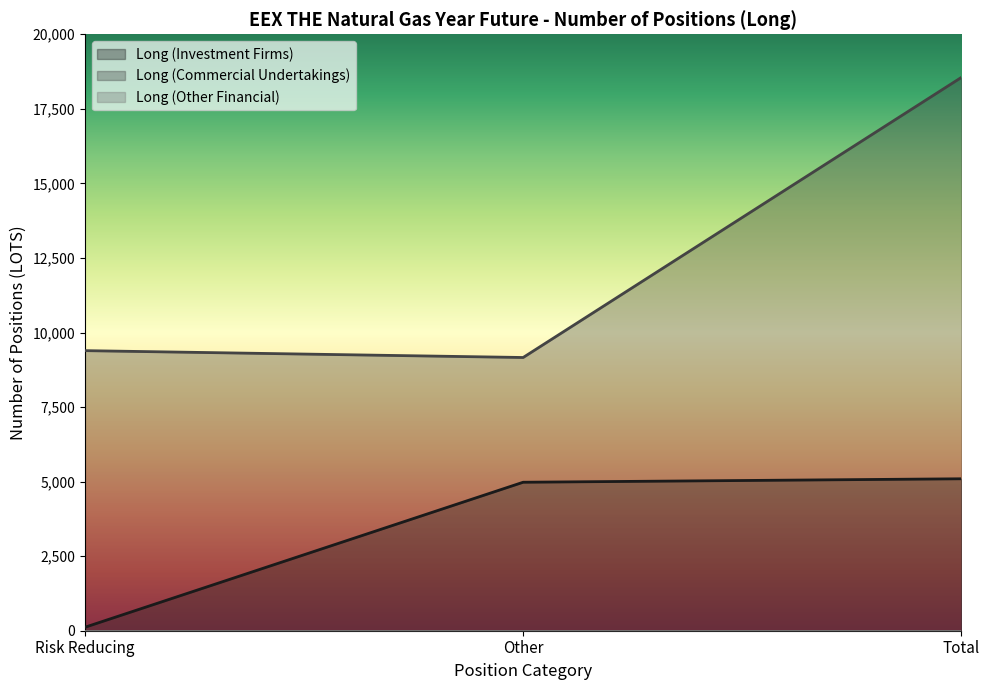

The Long (Investment Firms) series shows 116 at Risk Reducing. True or false?

True